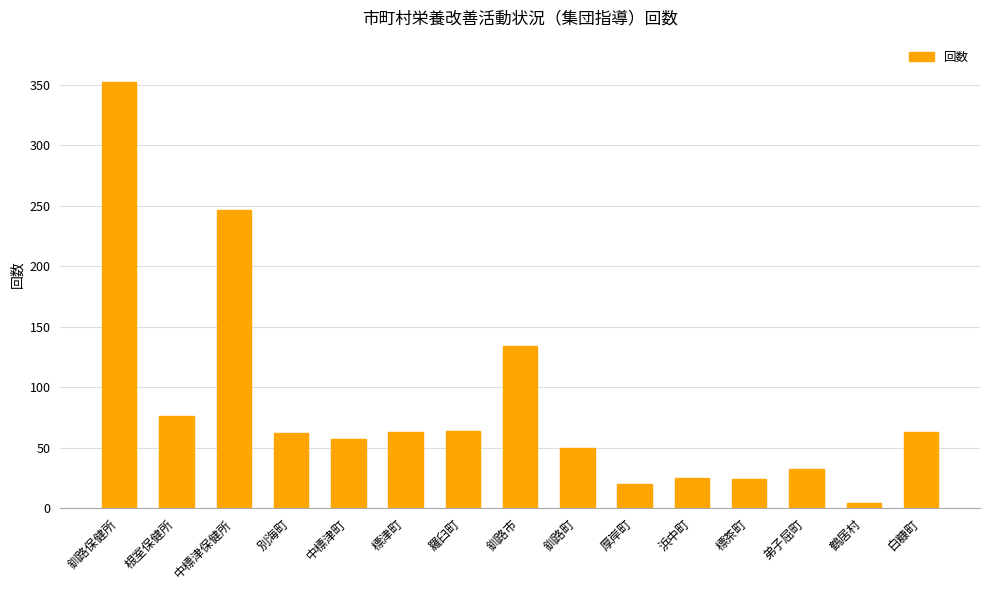

What is the difference between the values at 浜中町 and 厚岸町?

5